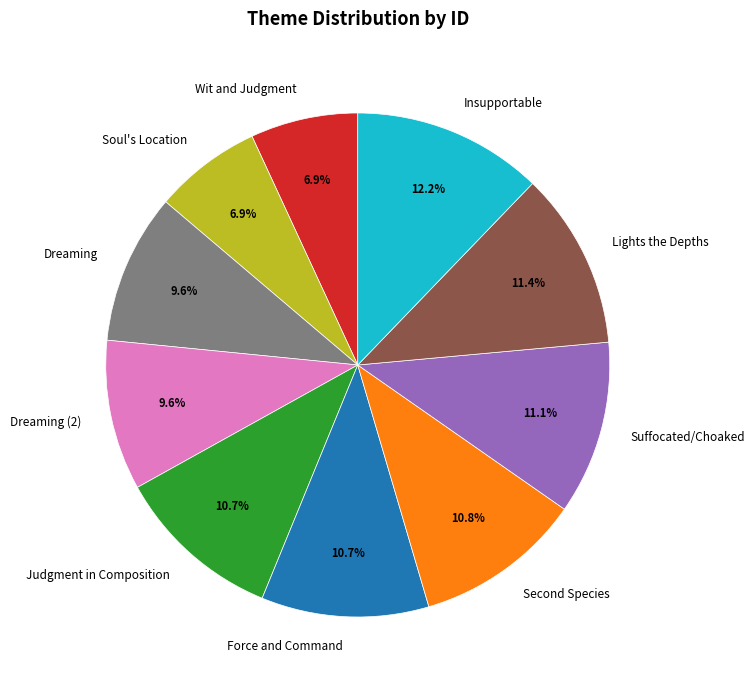

How many segments does this pie chart have?

10